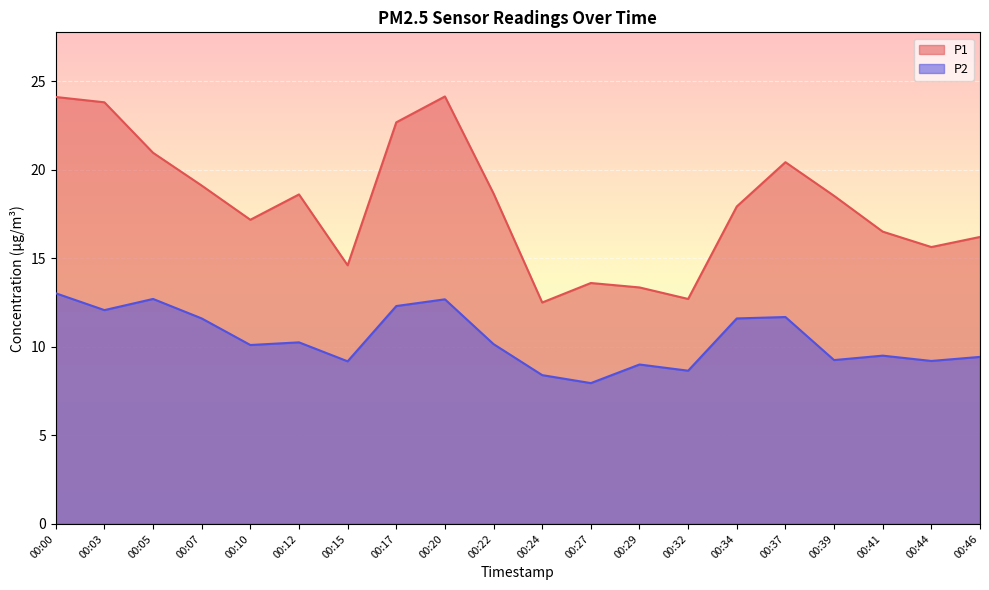

What is the minimum value for P1?

12.5